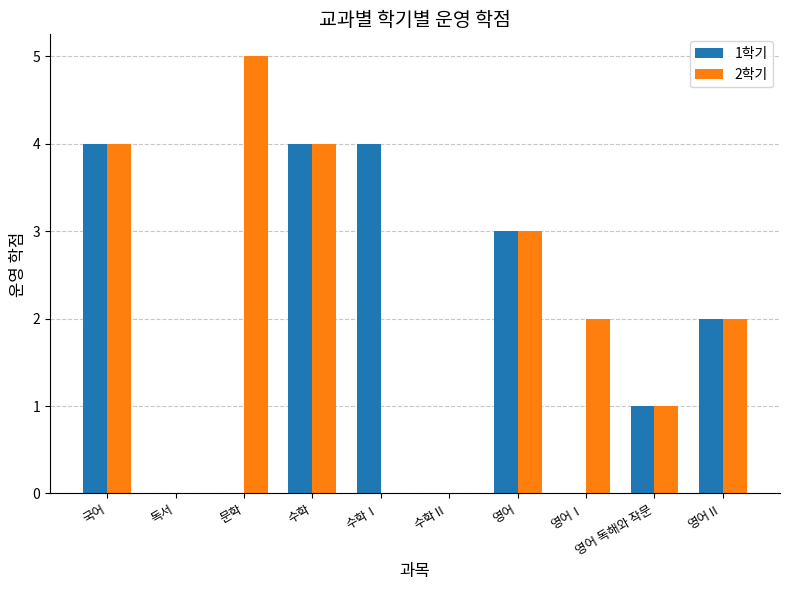

How many data points does each series have?

10